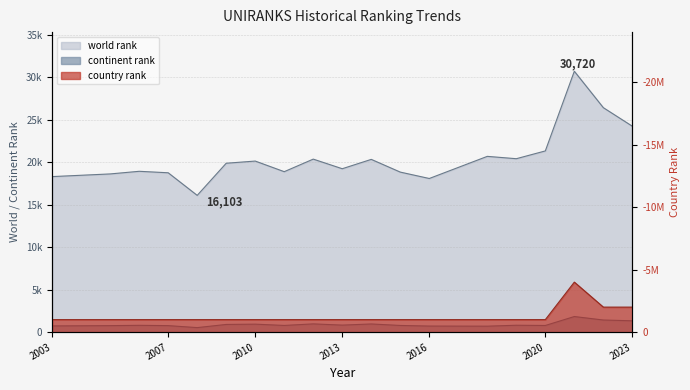

Between 2008 and 2011, which series saw the biggest shift?

world rank